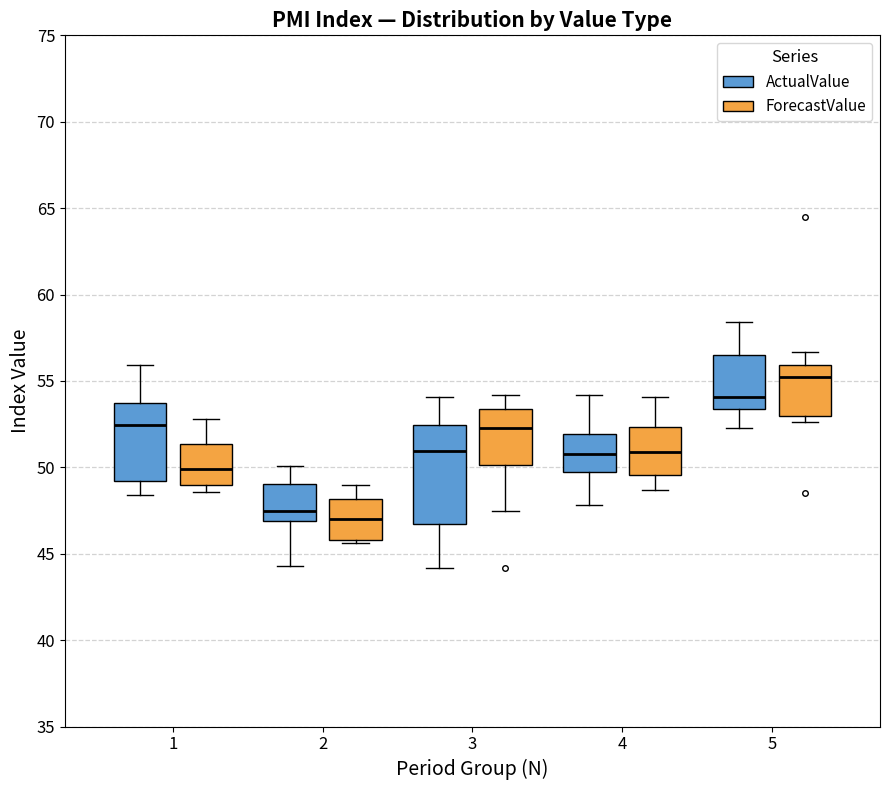

Comparing the boxes themselves (not the whiskers), which one is the tallest?

3 (ActualValue)